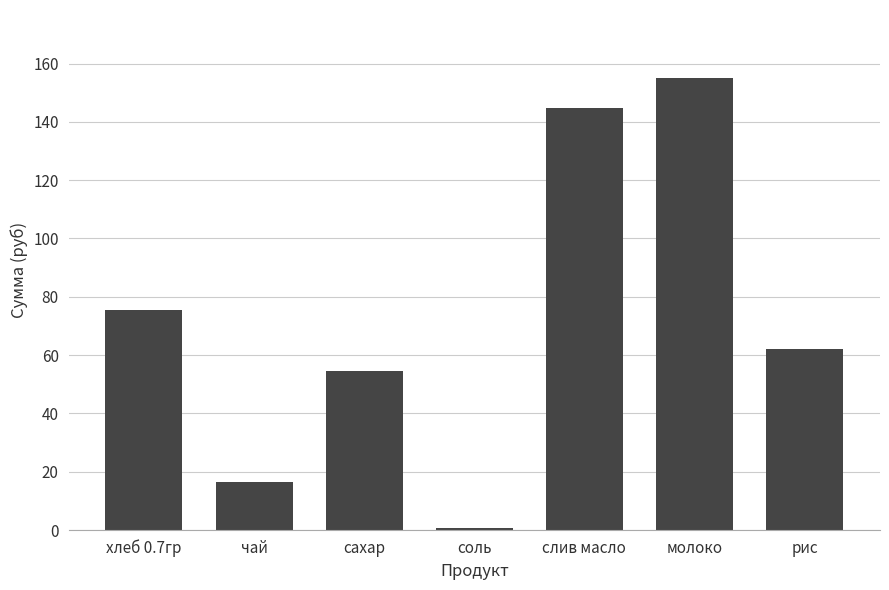

Which category has the highest value across all series?

молоко